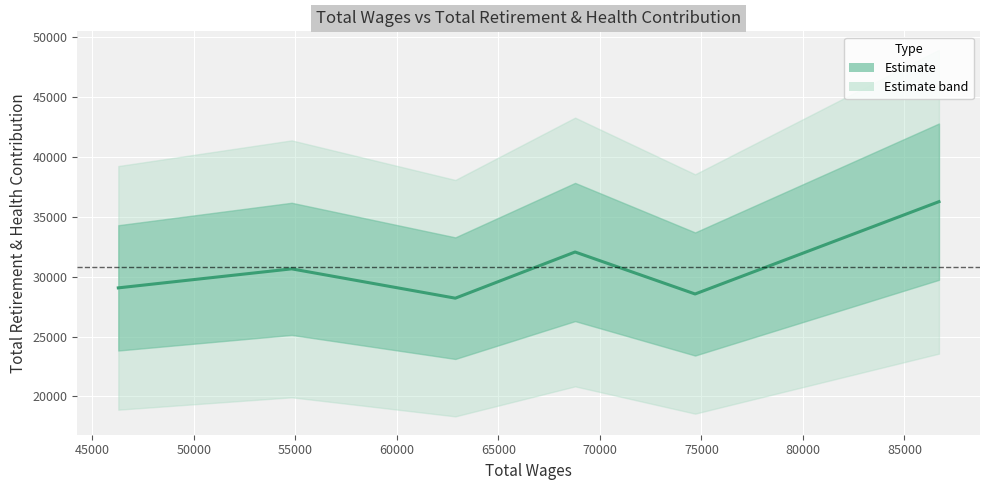

How many data points are above 30661?

2